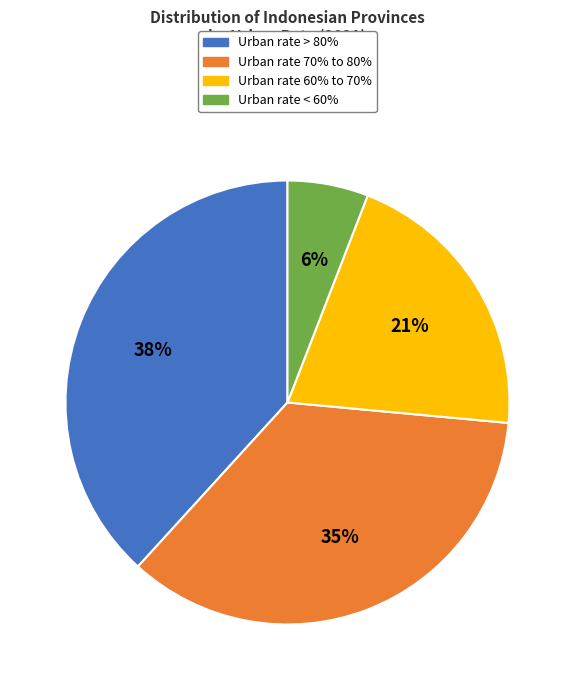

To the nearest percent, what is the difference between the largest and smallest slice percentages?

32%